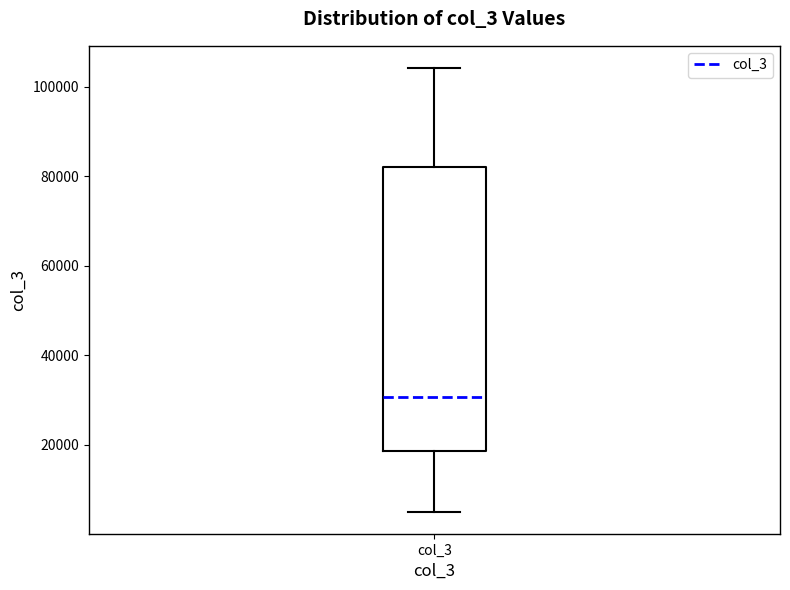

Read this box plot against the y-axis: the position of the median line, the range covered by the box, and the ends of both whiskers. The values are not printed on the chart, so give them approximately, as read against the axis.

median 30000, box 18000 to 82000, whiskers 6000 to 104000